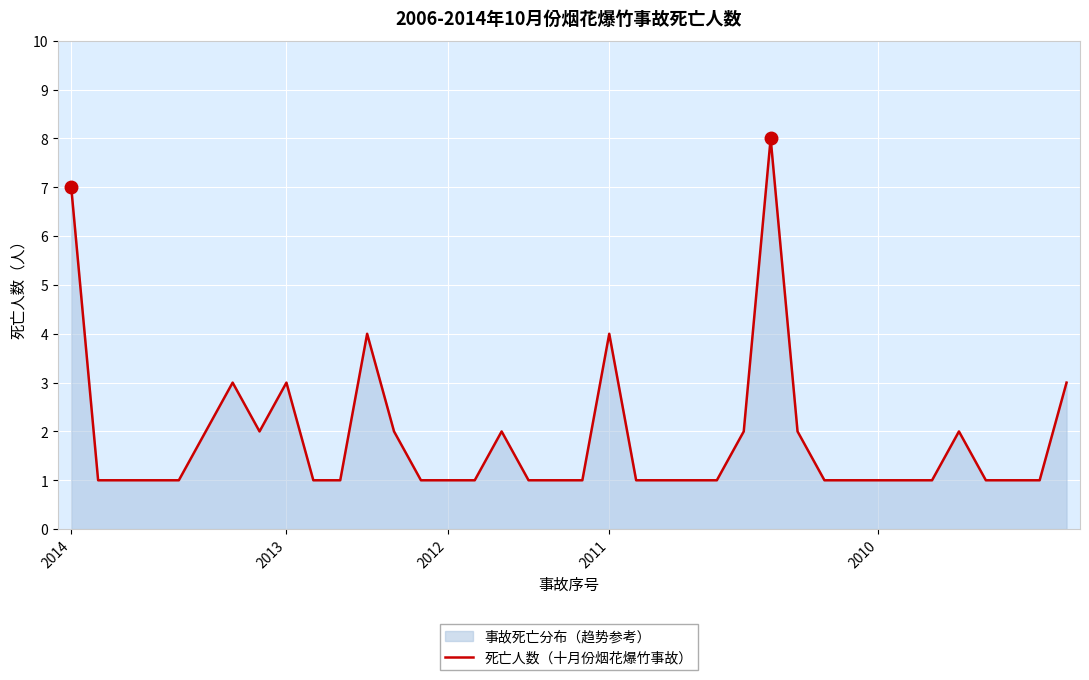

What is the greatest value displayed?

8